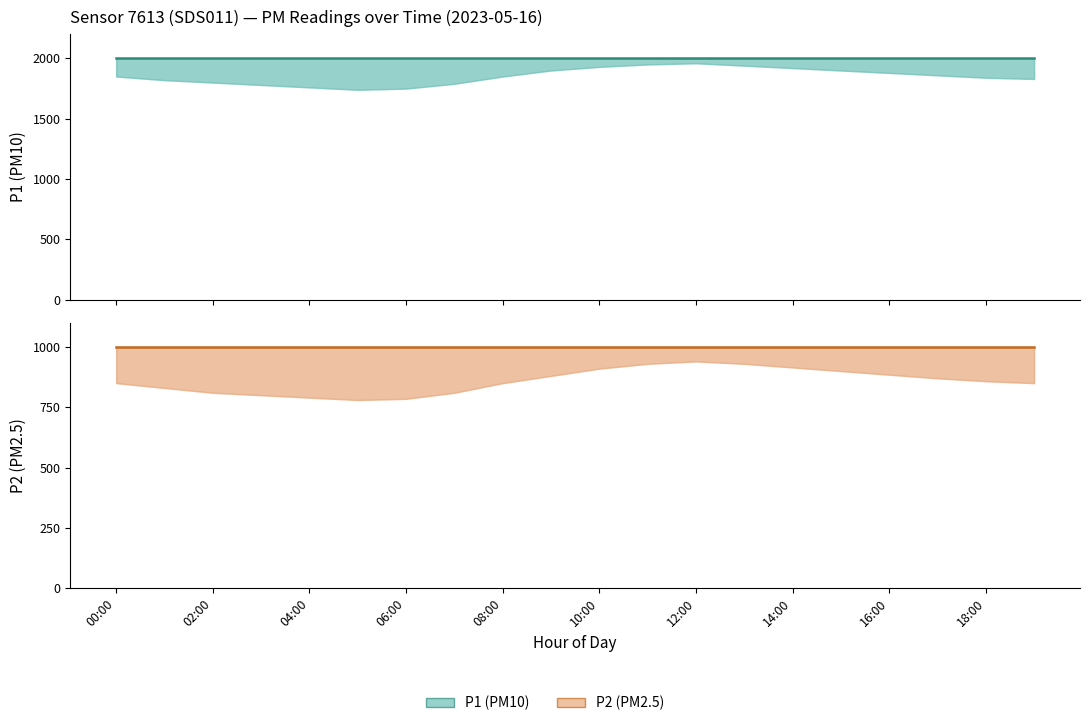

What is the minimum value for P1?

1999.9